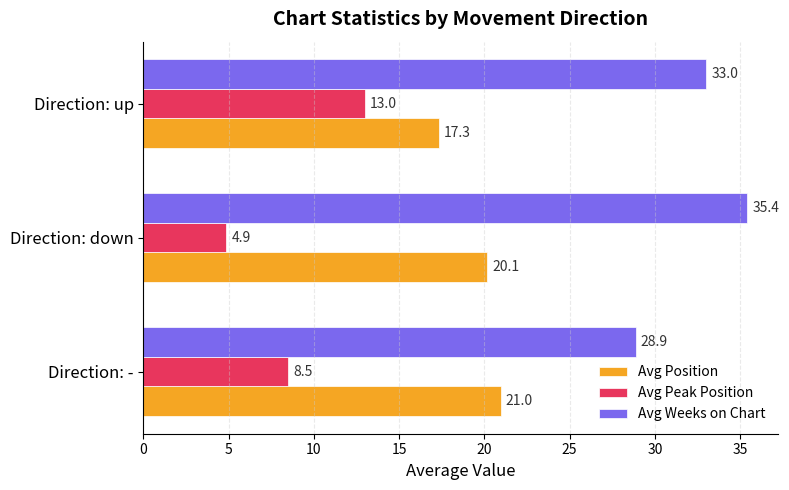

What is the maximum value for Avg Weeks on Chart?

35.4